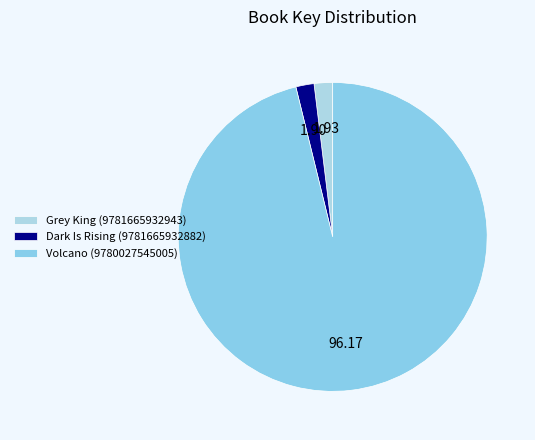

Combined, do Dark Is Rising (9781665932882) and Grey King (9781665932943) account for over 50%?

No